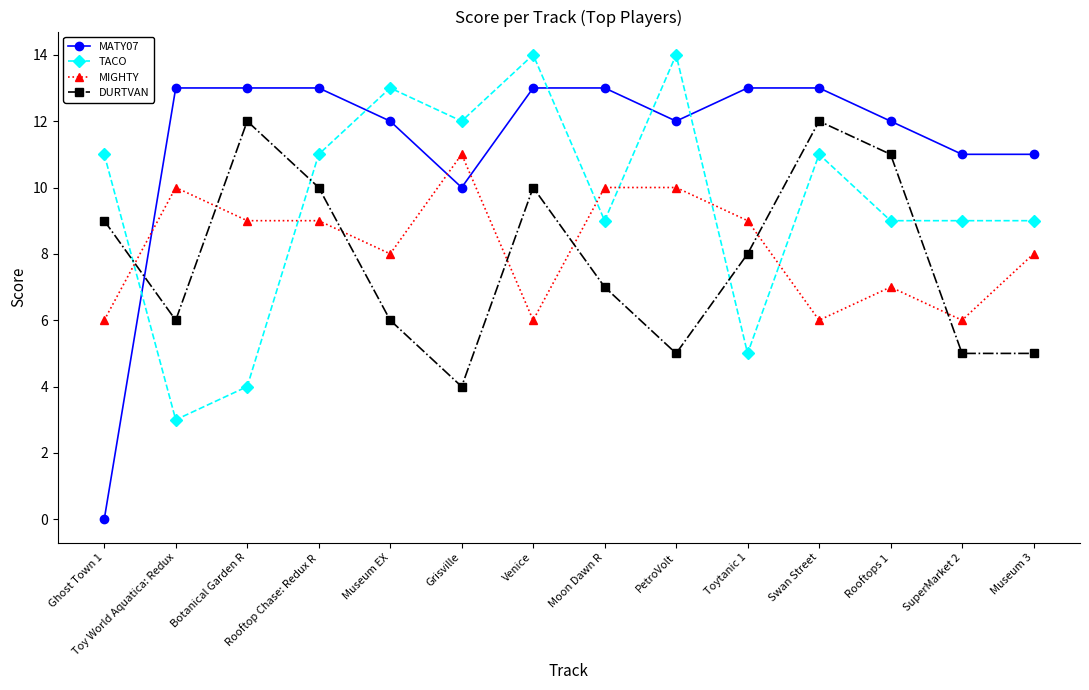

What is the total value across all series at PetroVolt?

41